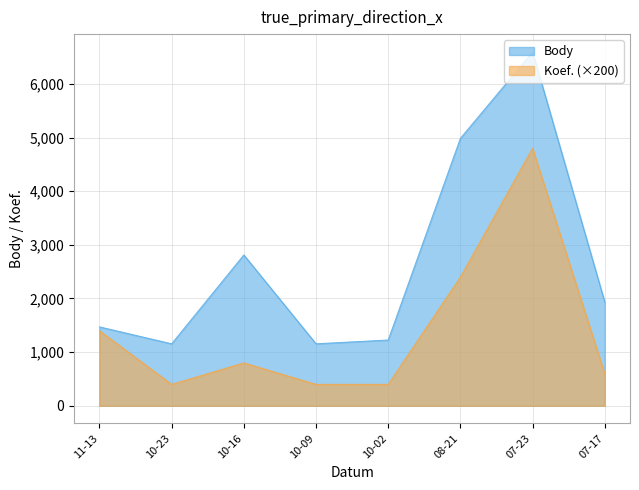

Where is Body nearest to the value 3876?

10-16